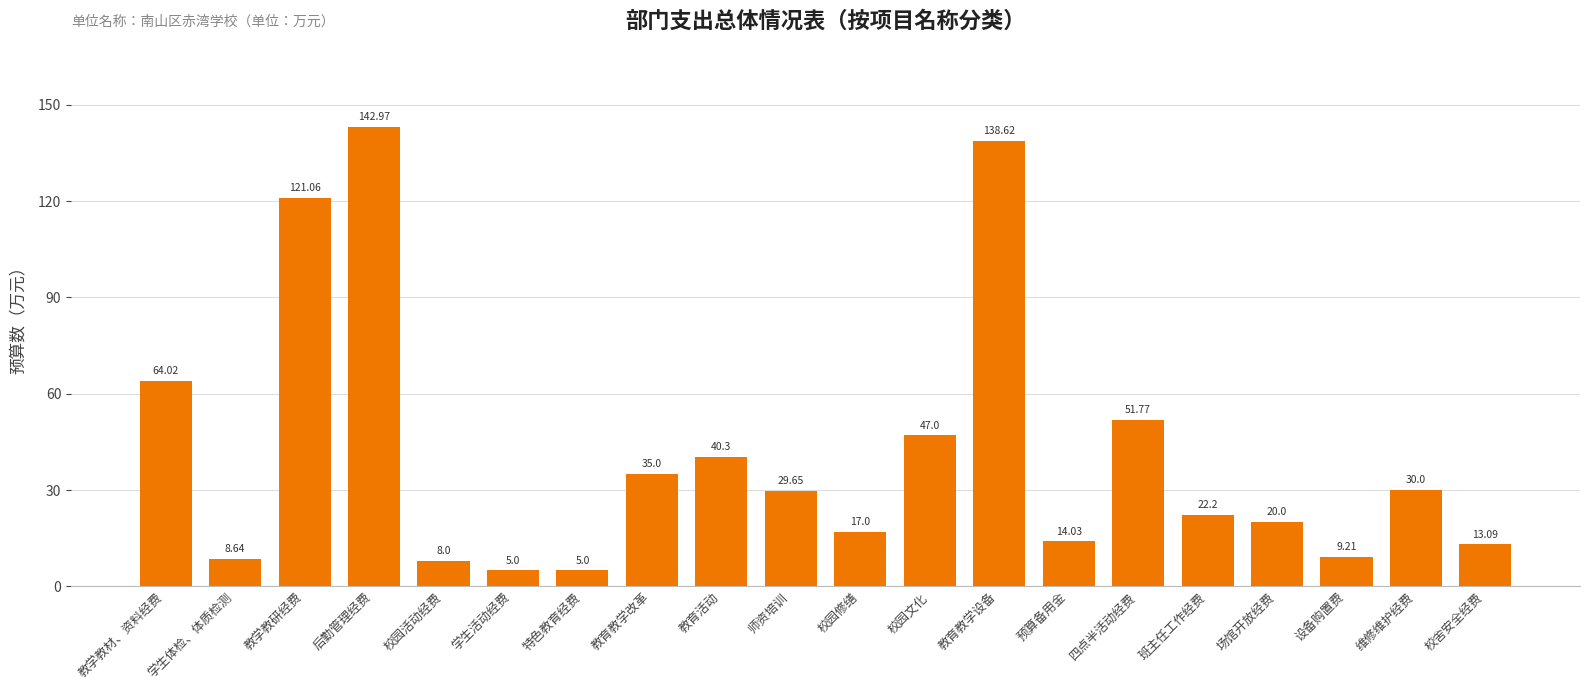

Count the number of categories in the chart.

20